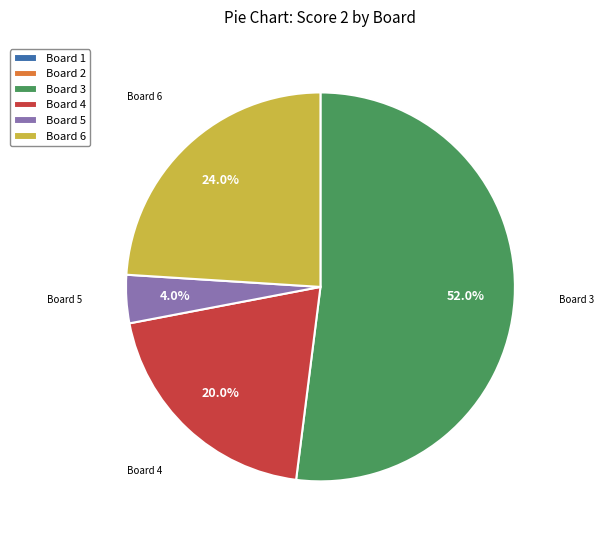

Approximately how many times larger is the value at Board 5 compared to Board 3?

0.1